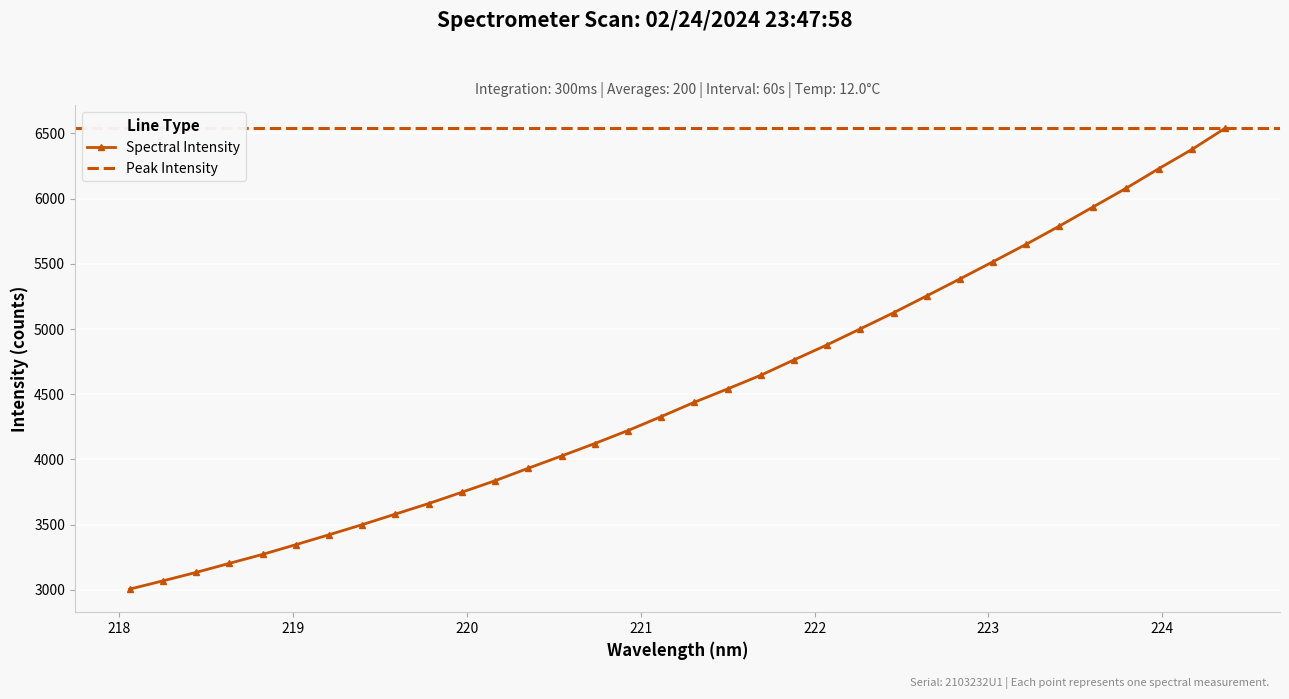

Reading left to right, list all the values displayed in this chart.

218.0596=3004.2	218.2508=3067.8	218.442=3132.6	218.6332=3202.1	218.8244=3270.7	219.0156=3345.5	219.2067=3421.5	219.3979=3499.0	219.589=3580.5	219.7801=3661.1	219.9712=3748.0	220.1623=3836.3	220.3533=3932.2	220.5444=4026.1	220.7354=4121.7	220.9264=4221.1	221.1174=4328.1	221.3083=4438.2	221.4993=4540.5	221.6902=4645.3	221.8812=4763.1	222.0721=4878.8	222.263=5001.5	222.4538=5124.6	222.6447=5254.1	222.8355=5384.2	223.0264=5516.7	223.2172=5650.3	223.408=5790.1	223.5987=5934.4	223.7895=6078.3	223.9802=6230.9	224.1709=6378.2	224.3616=6540.9